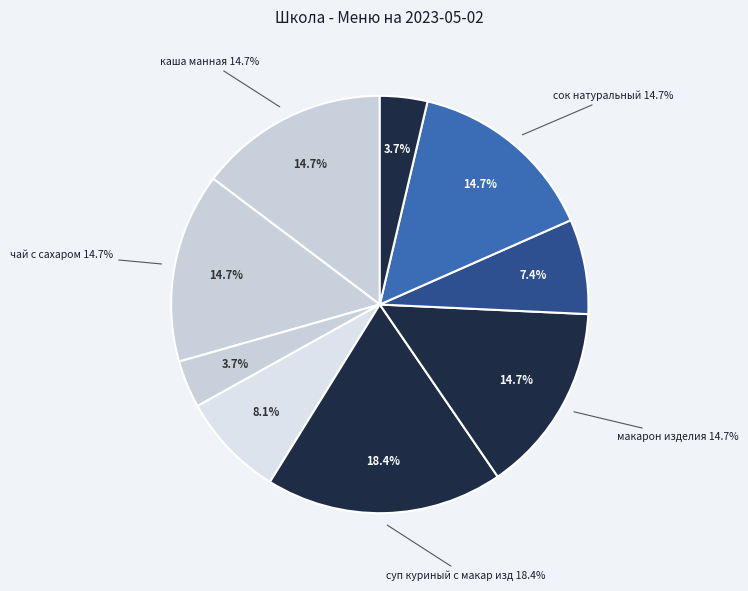

Count the number of slices in the pie.

9